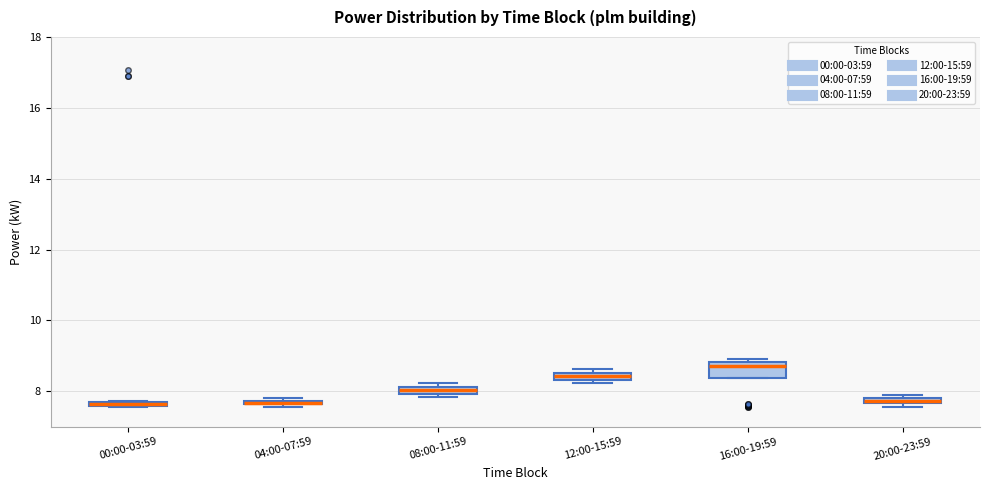

Which box's median line is the highest?

16:00-19:59